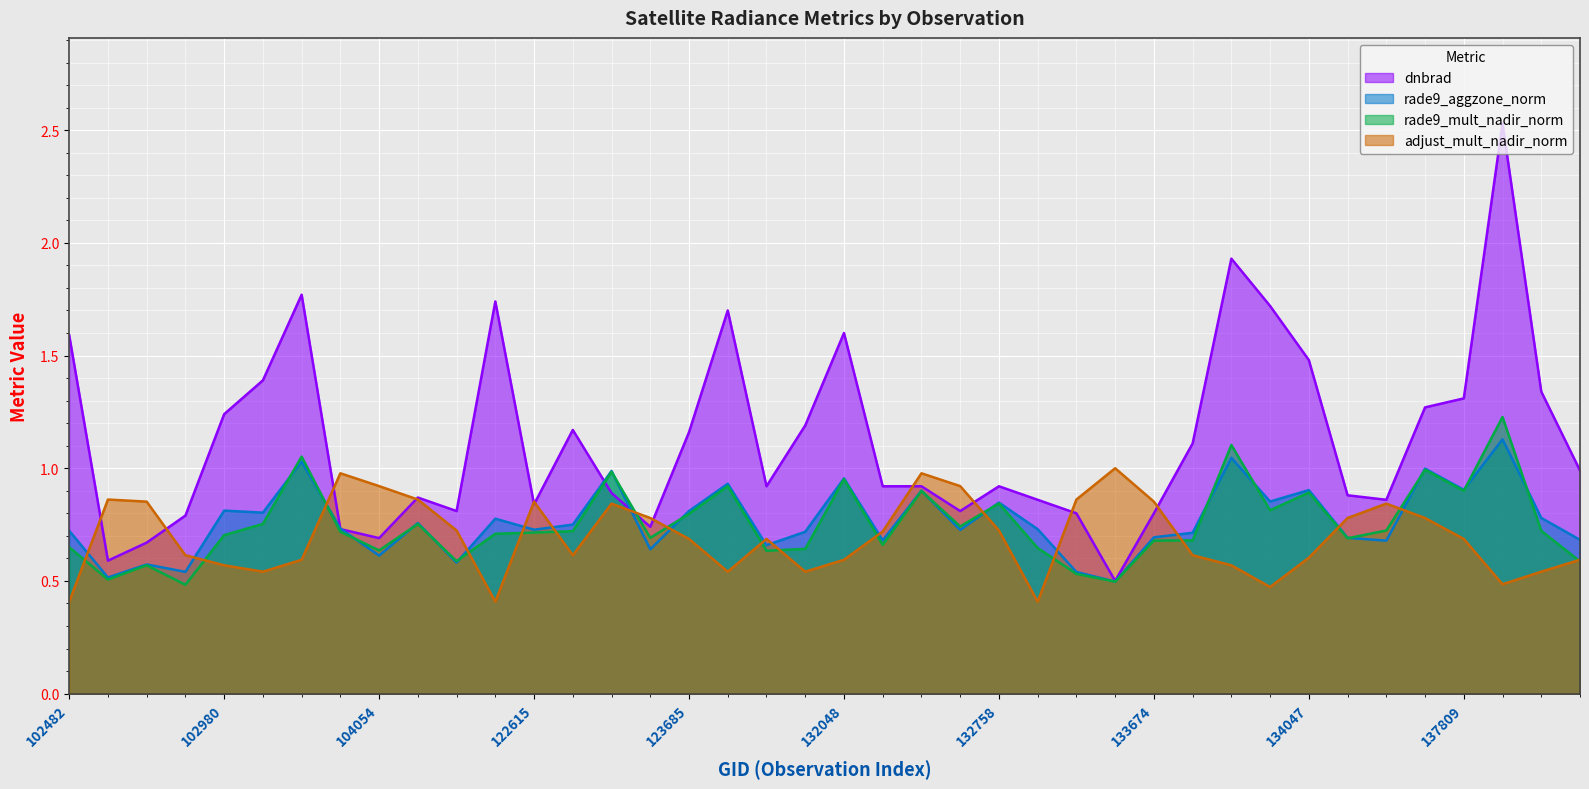

Which series has the largest range (max minus min)?

dnbrad